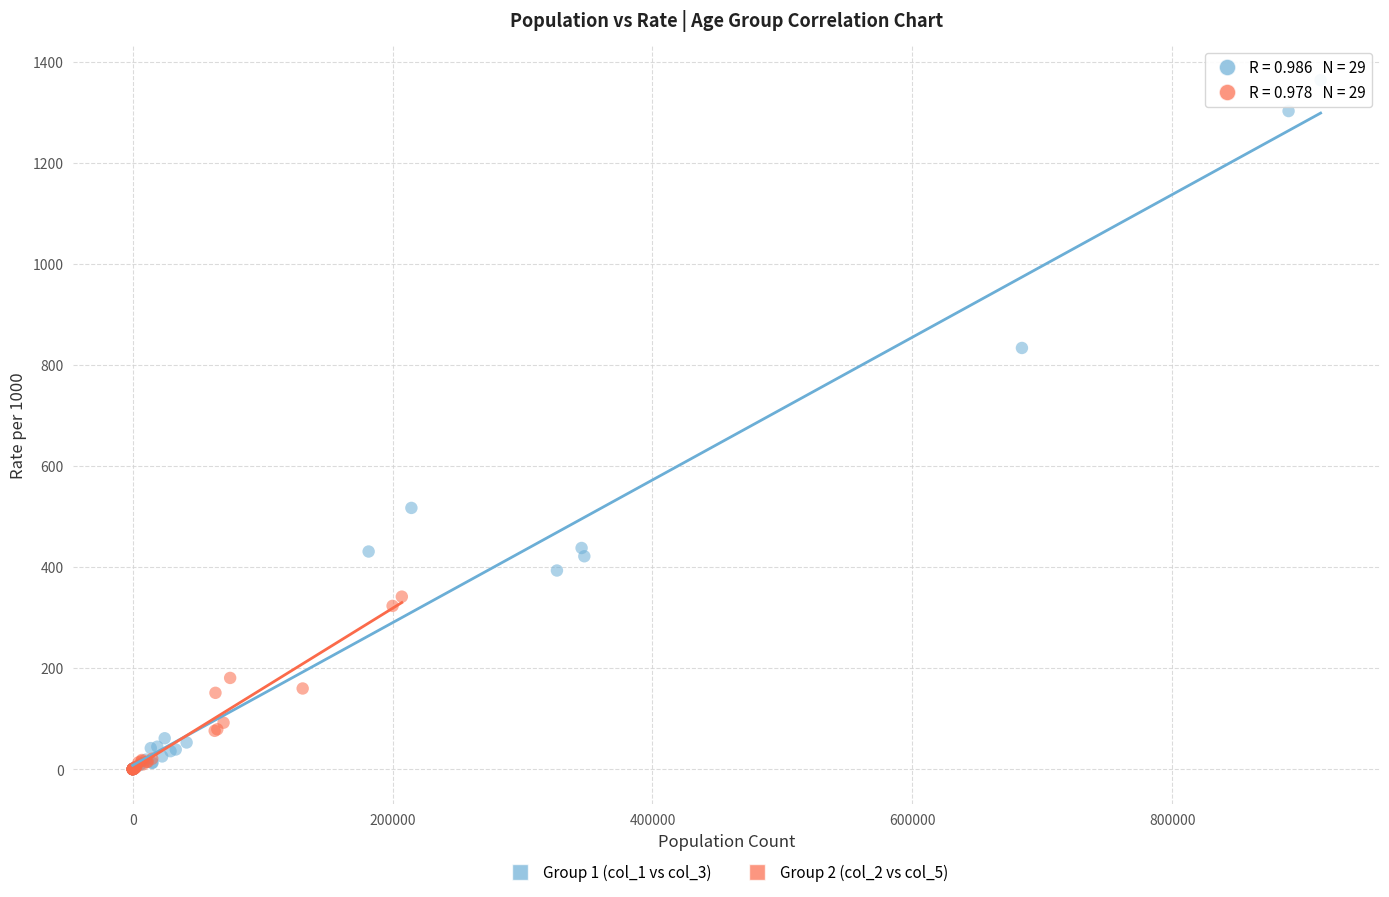

Which series has the largest Y range (max minus min)?

Group 1 (col_1 vs col_3)